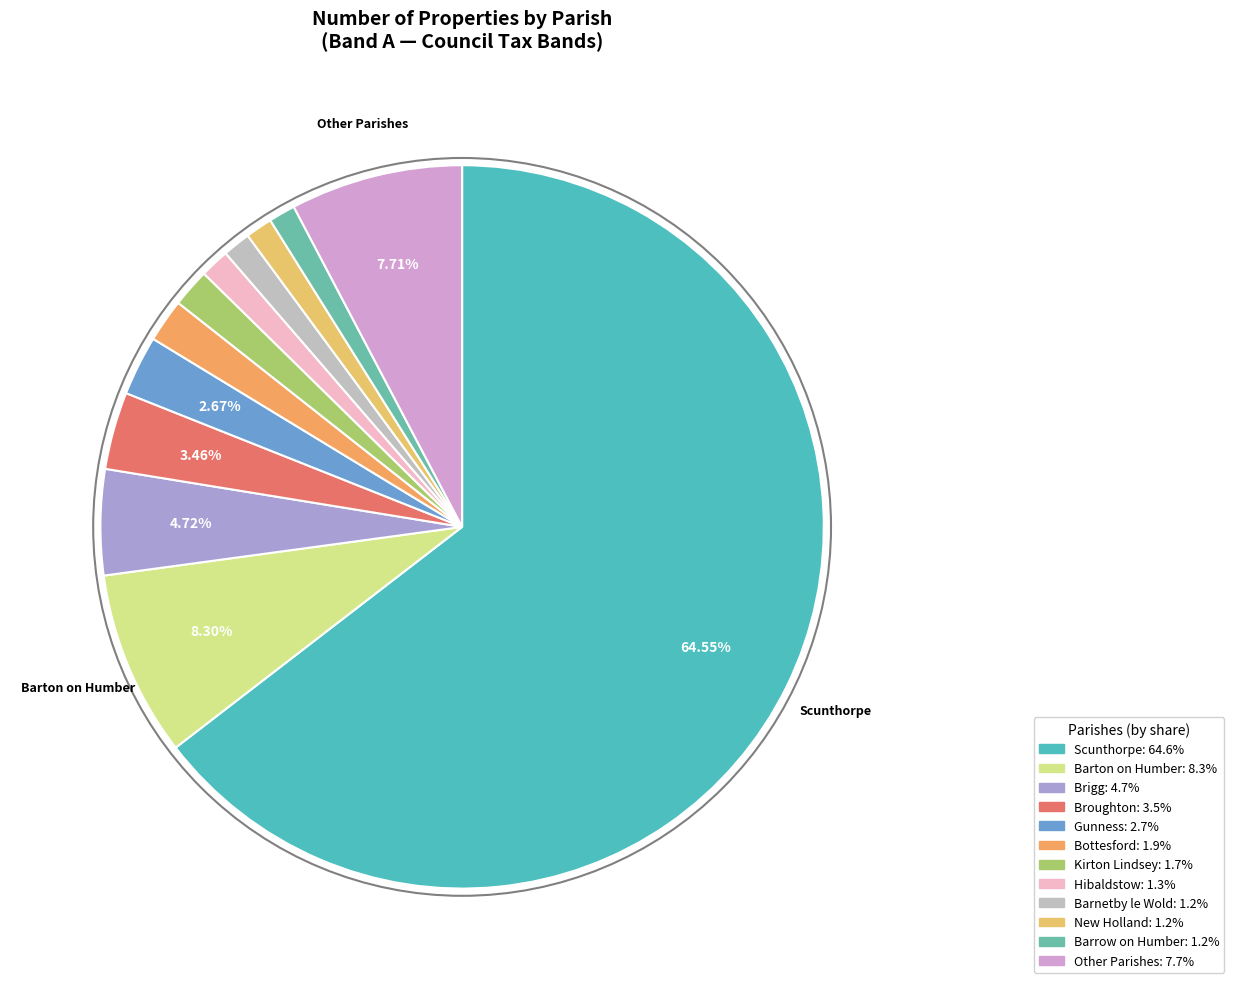

How many segments does this pie chart have?

12